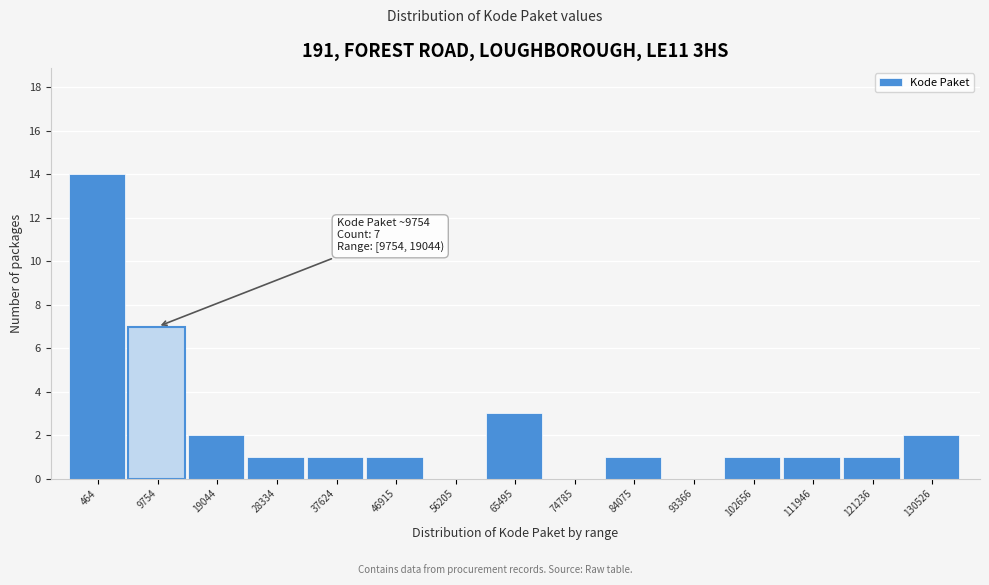

Reading right to left, what are all the values shown in this chart?

130526=2	121236=1	111946=1	102656=1	93366=0	84075=1	74785=0	65495=3	56205=0	46915=1	37624=1	28334=1	19044=2	9754=7	464=14